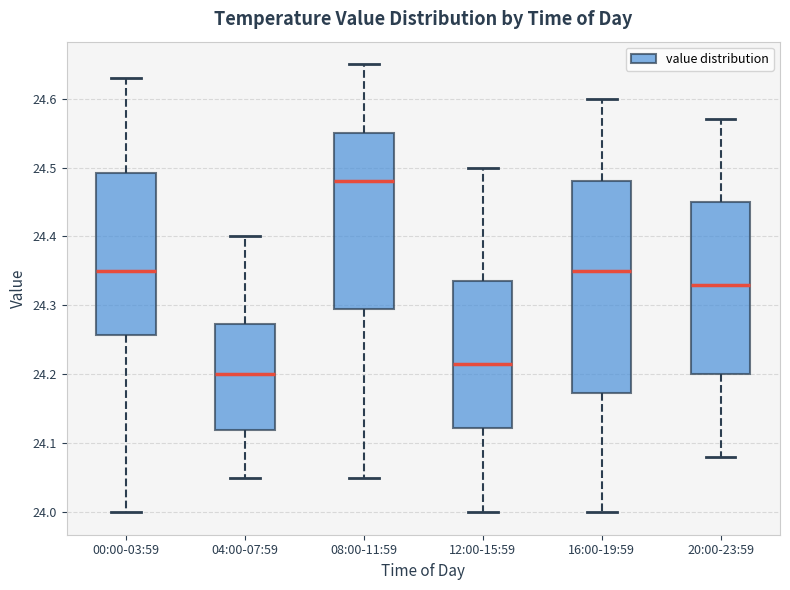

Reading left to right, transcribe this box plot: for each box, give where its median line is, the range the box spans, and where its two whiskers end, as read against the y-axis. The values are not printed on the chart, so give them approximately, as read against the axis.

00:00-03:59: median 24.35, box 24.26 to 24.49, whiskers 24.00 to 24.63
04:00-07:59: median 24.20, box 24.12 to 24.27, whiskers 24.05 to 24.40
08:00-11:59: median 24.48, box 24.30 to 24.55, whiskers 24.05 to 24.65
12:00-15:59: median 24.22, box 24.12 to 24.34, whiskers 24.00 to 24.50
16:00-19:59: median 24.35, box 24.17 to 24.48, whiskers 24.00 to 24.60
20:00-23:59: median 24.33, box 24.20 to 24.45, whiskers 24.08 to 24.57